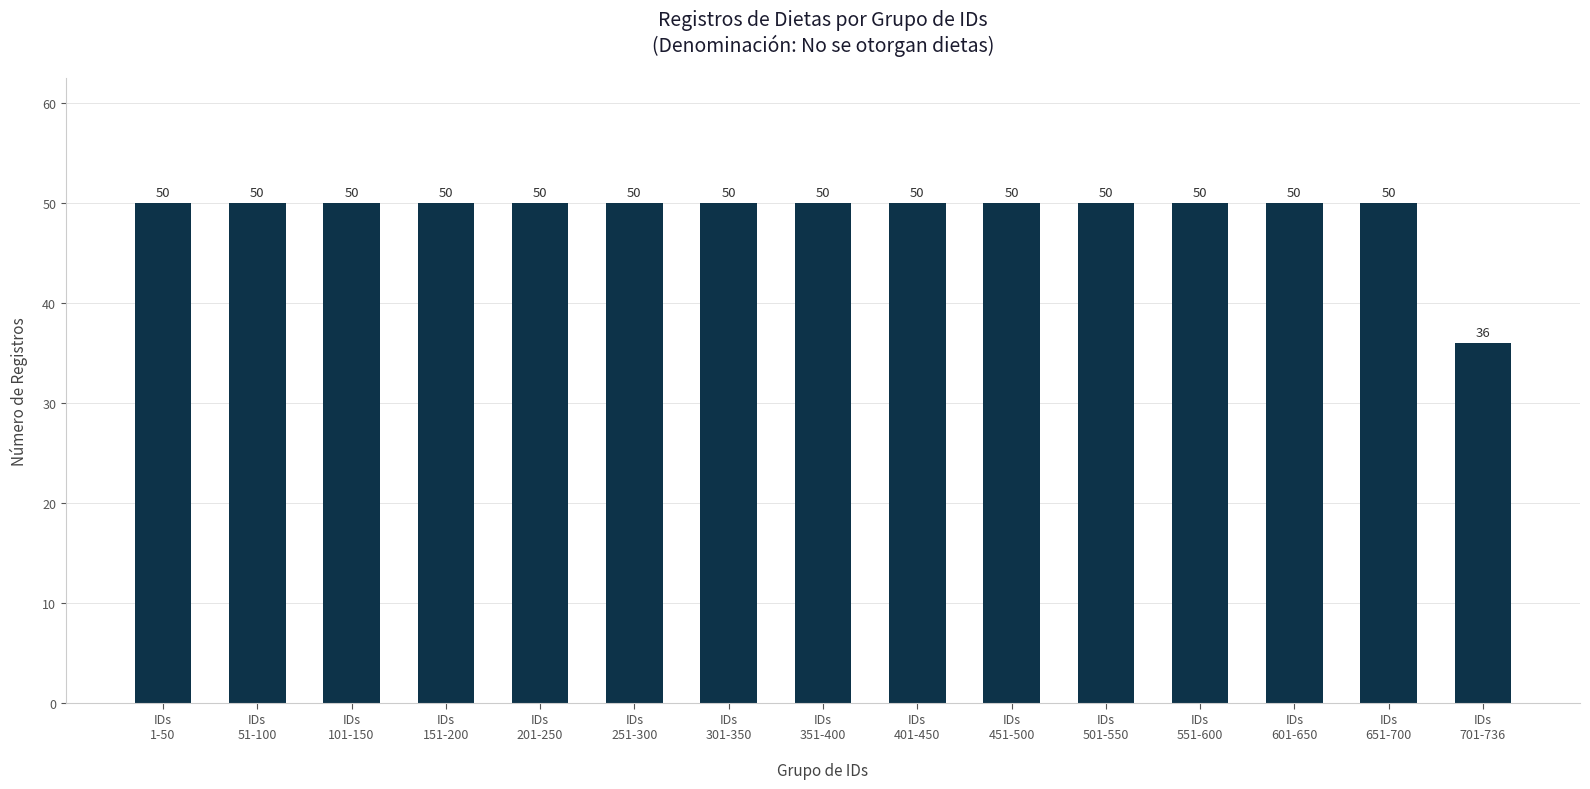

What is the label of the 5th bar from the left?

IDs
201-250